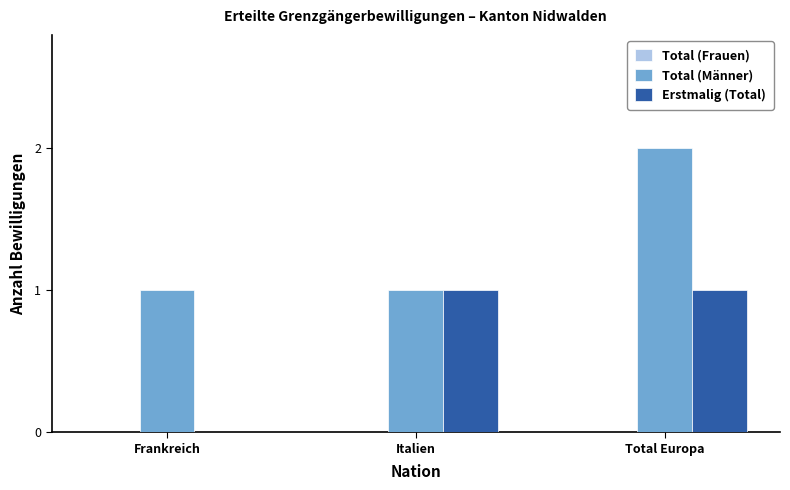

Are the bars horizontal?

No